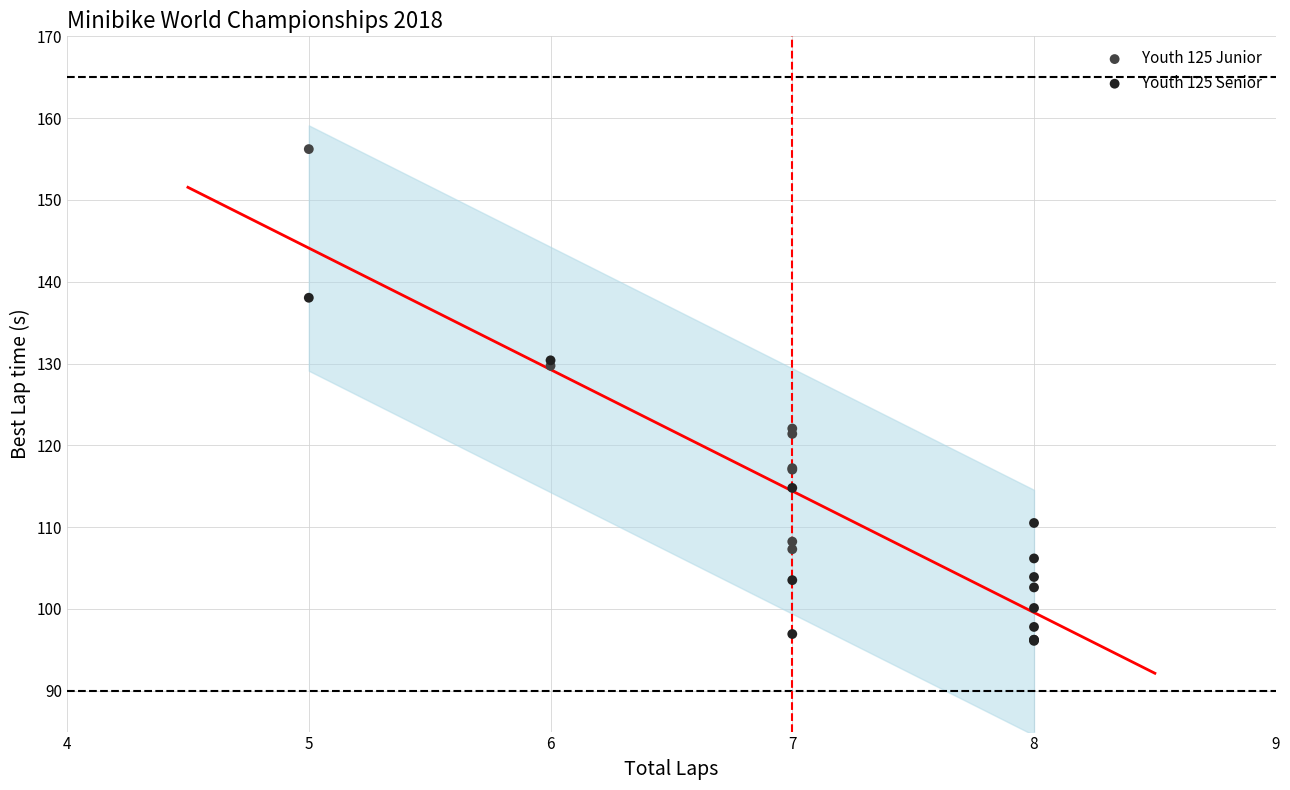

Which series has the widest spread of Y values?

Youth 125 Junior